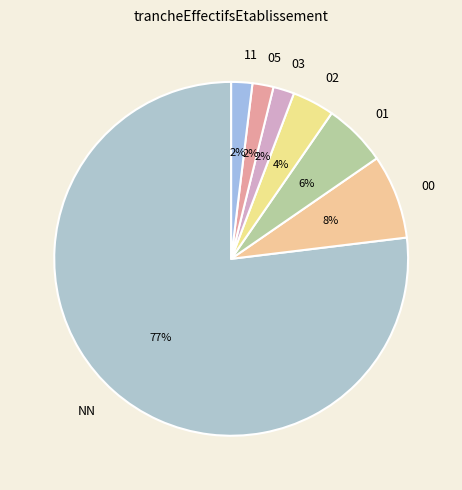

To the nearest percent, what is the difference between the 02 and 11 slice percentages?

2%